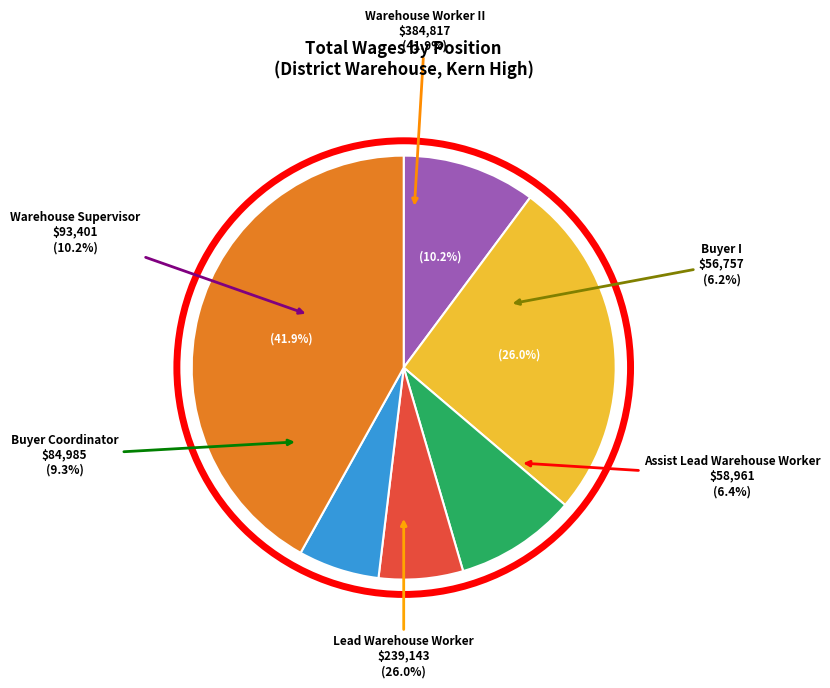

What is the smallest slice in the pie chart?

Buyer I